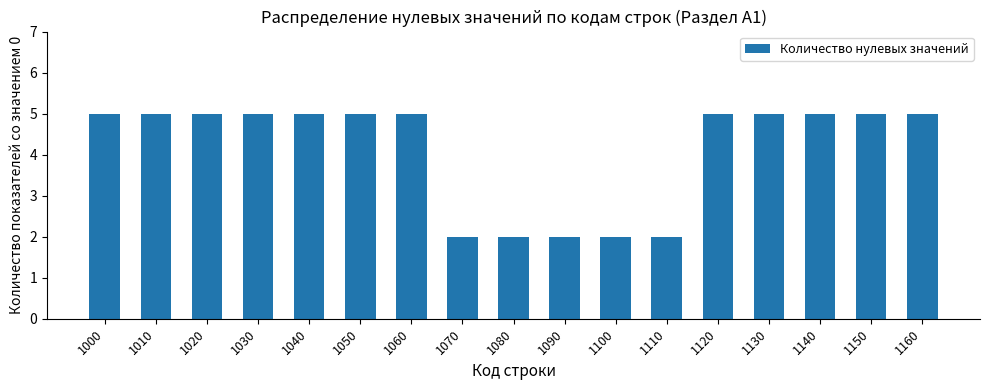

Reading left to right, transcribe all the data shown in this chart.

5	5	5	5	5	5	5	2	2	2	2	2	5	5	5	5	5